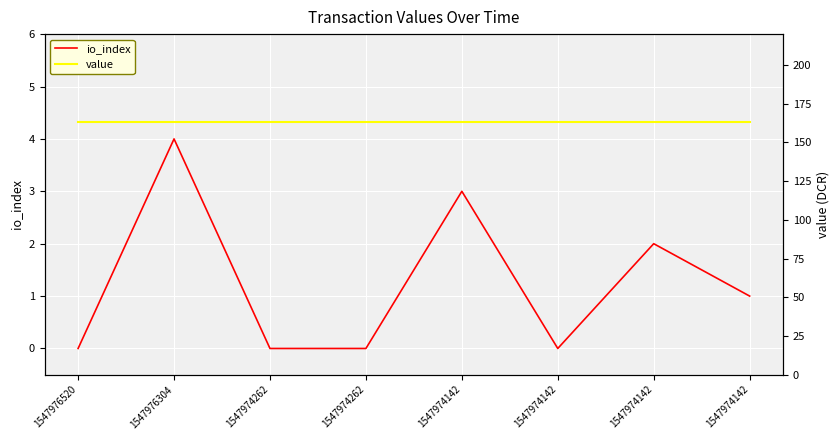

Is this an area chart (filled region under the line)?

No